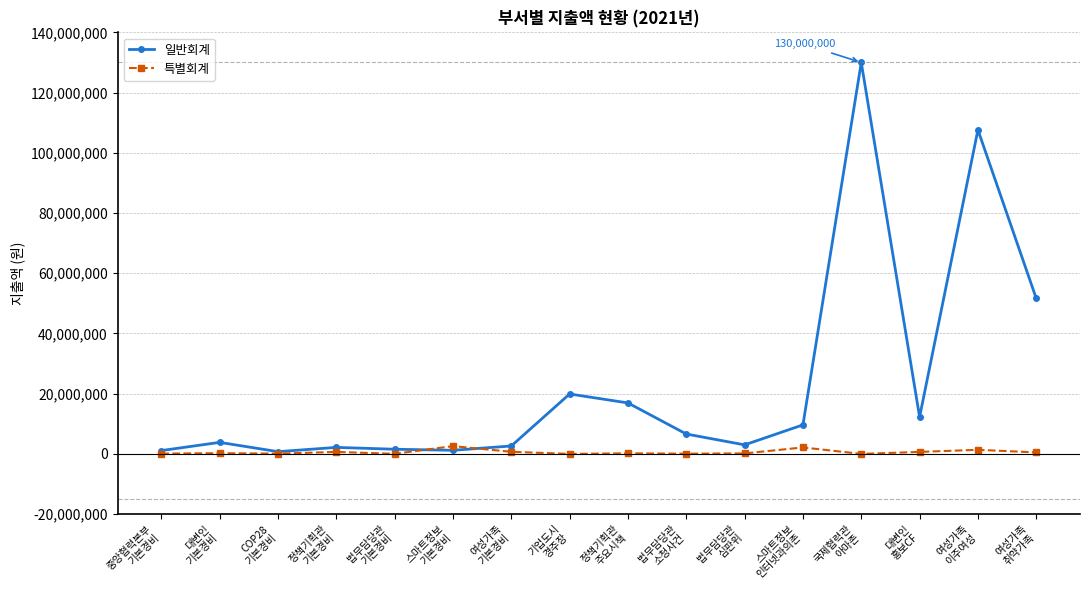

How many categories are shown in the chart?

16